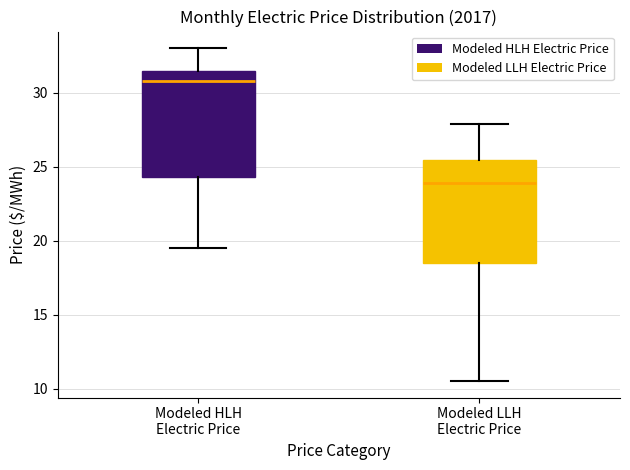

Reading left to right, transcribe this box plot: for each box, give where its median line is, the range the box spans, and where its two whiskers end, as read against the y-axis. The values are not printed on the chart, so give them approximately, as read against the axis.

Modeled HLH Electric Price: median 31.0, box 24.5 to 31.5, whiskers 19.5 to 33.0
Modeled LLH Electric Price: median 24.0, box 18.5 to 25.5, whiskers 10.5 to 28.0